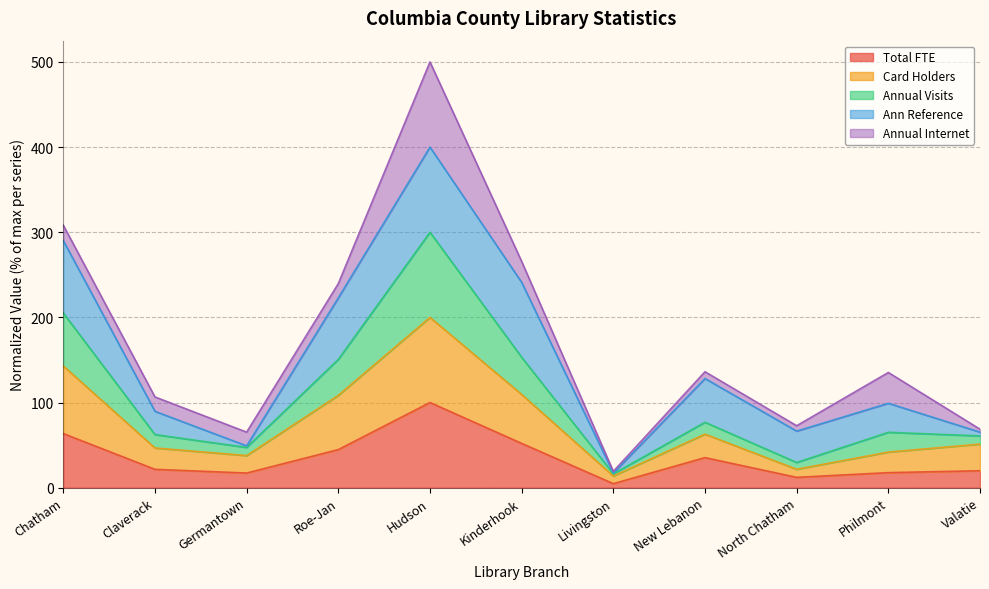

At which label does Total FTE first exceed 21?

Chatham